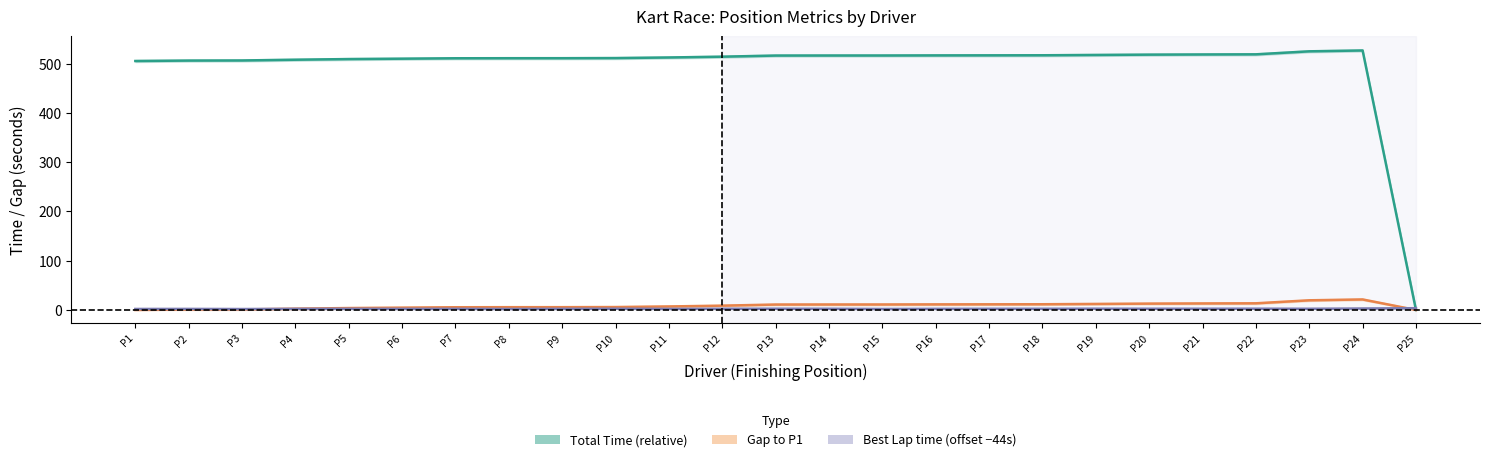

What are all the series names shown in the legend?

Total Time, Gap to P1, Best Lap time